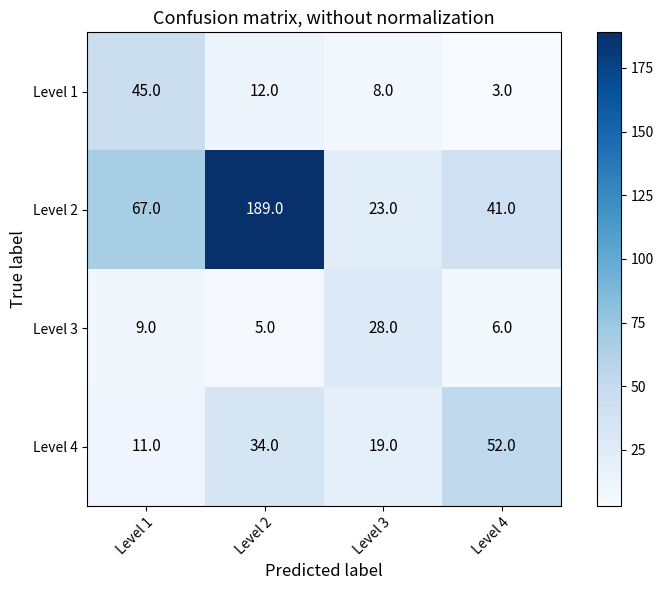

How many series are shown in this chart?

4